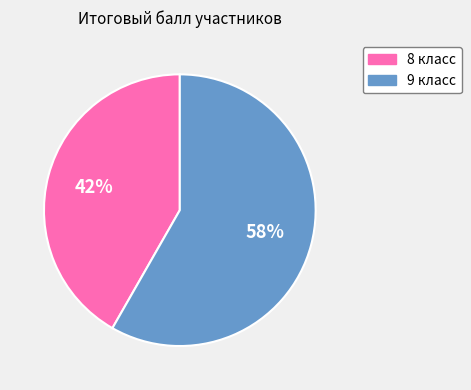

To the nearest percent, what is the average slice percentage?

50%